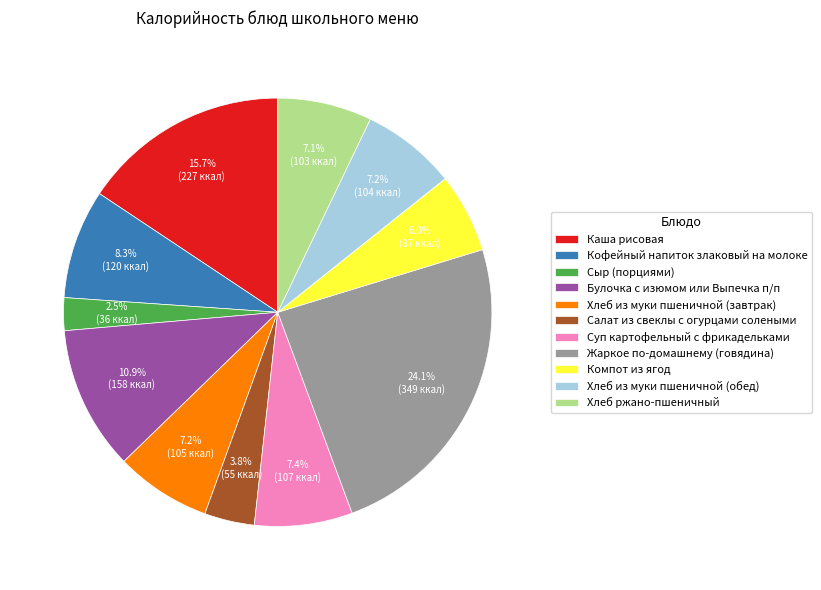

Is there a majority slice in this chart?

No